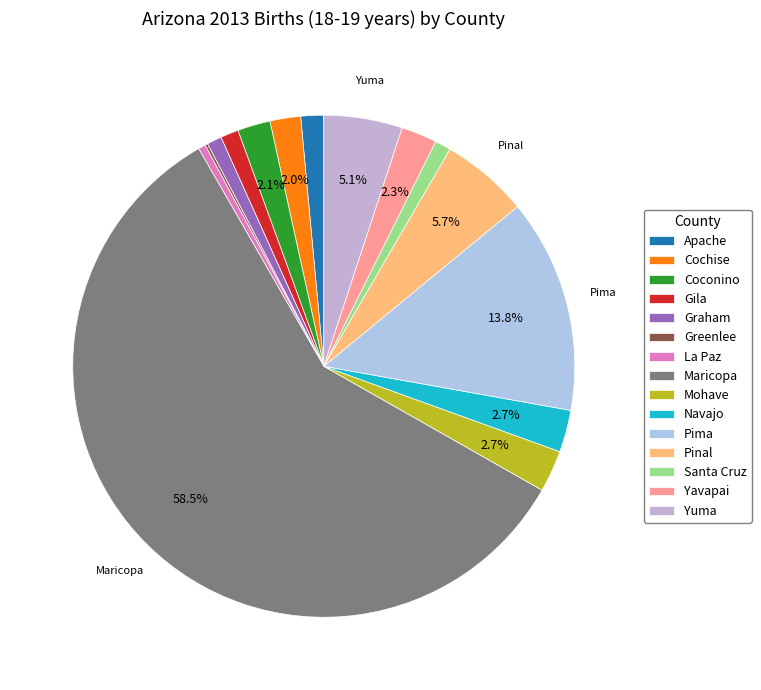

Count the number of slices in the pie.

15